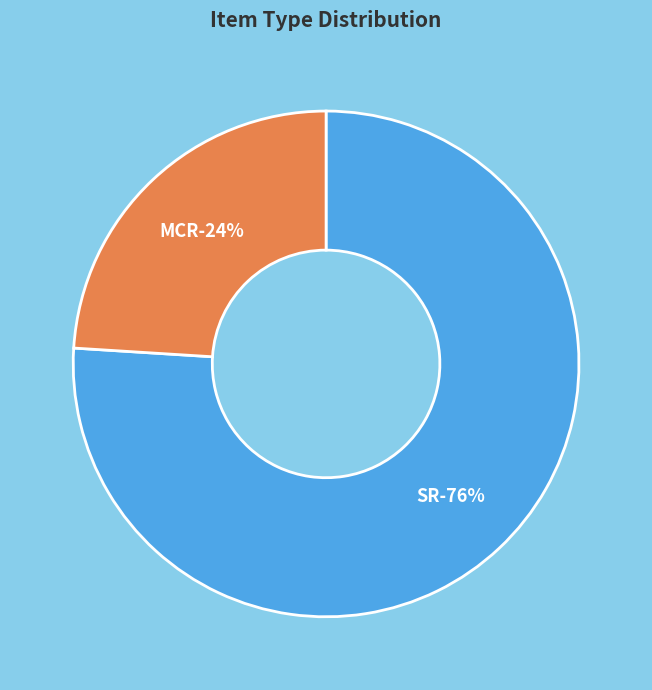

To the nearest percent, what percentage of the pie is MCR?

24%